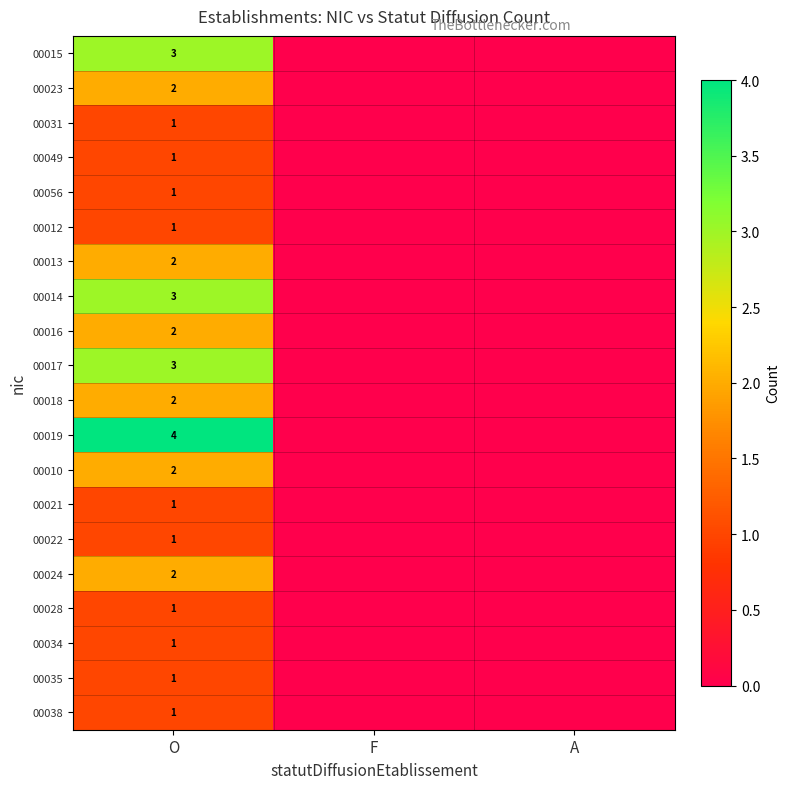

What is the total value across all series at O?

35